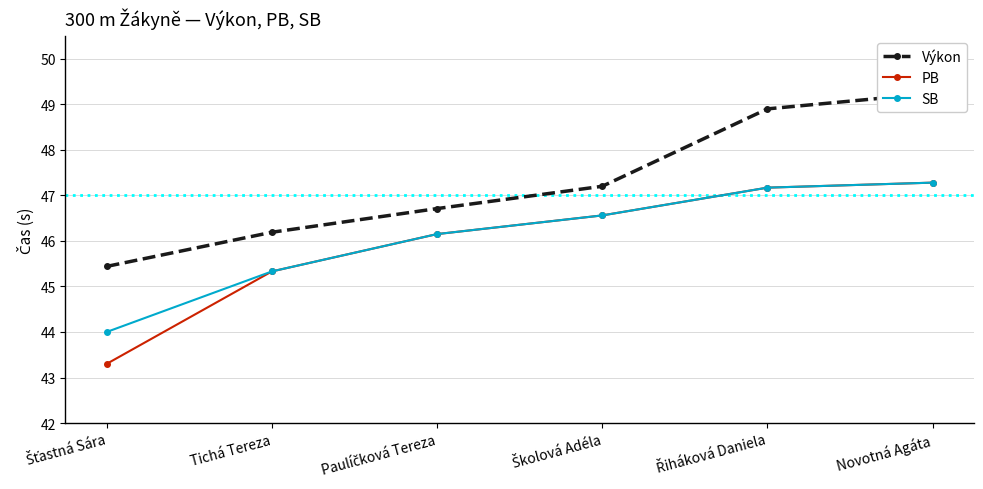

Is it true that PB equals 46.6 at Školová Adéla?

True